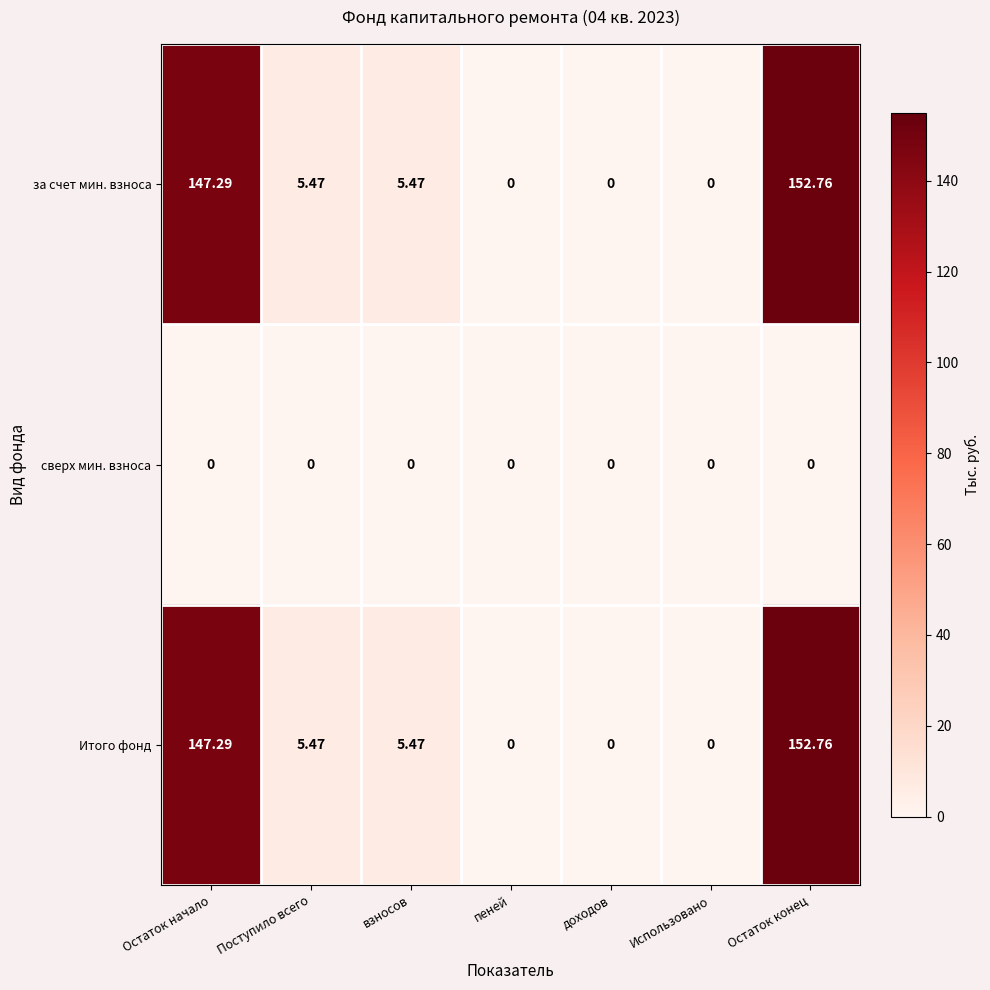

At which category is the sum across all series the highest?

Остаток конец